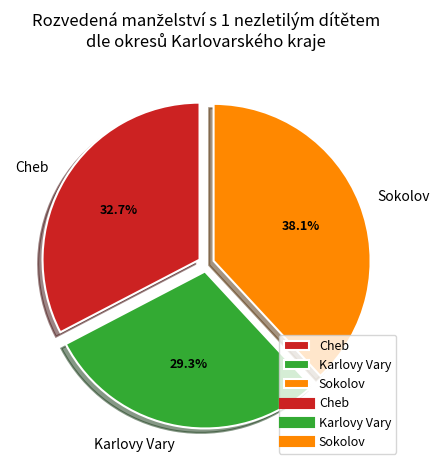

What percentage is NOT represented by Cheb?

67.3%